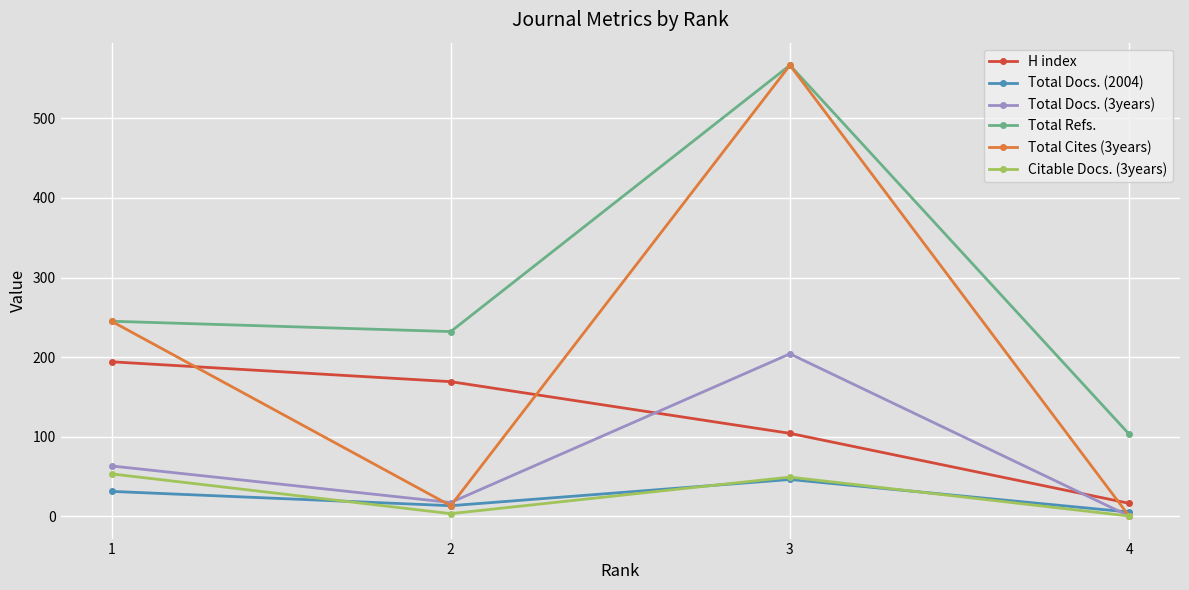

In Total Docs. (2004), how many points are higher than both neighbors (excluding endpoints)?

1